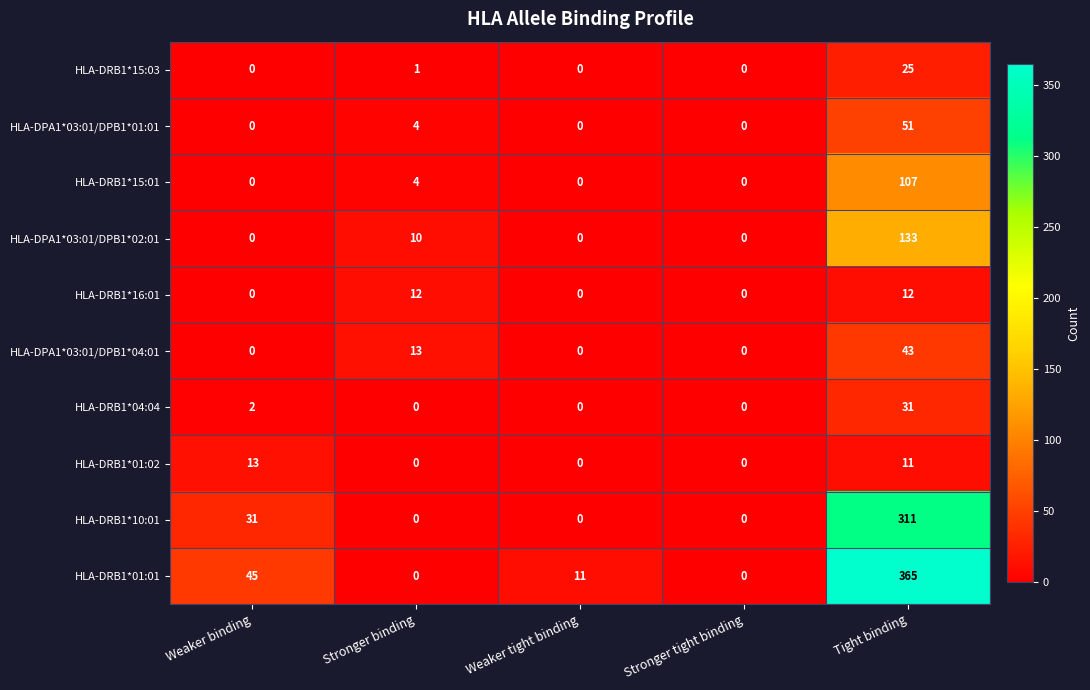

What is the maximum value for HLA-DRB1*15:03?

25